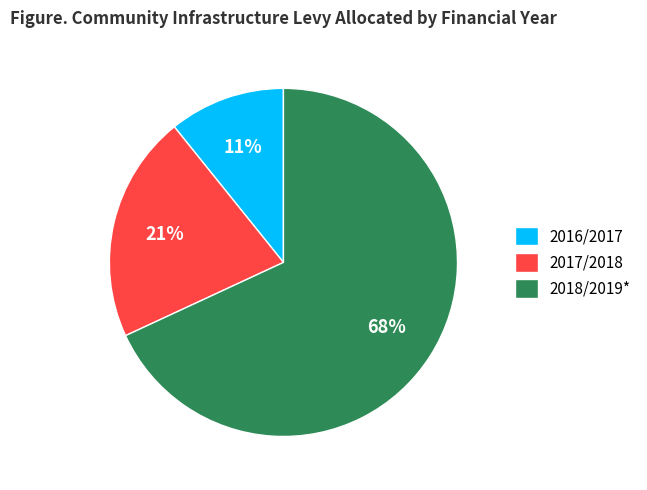

How many slices are in this pie chart?

3